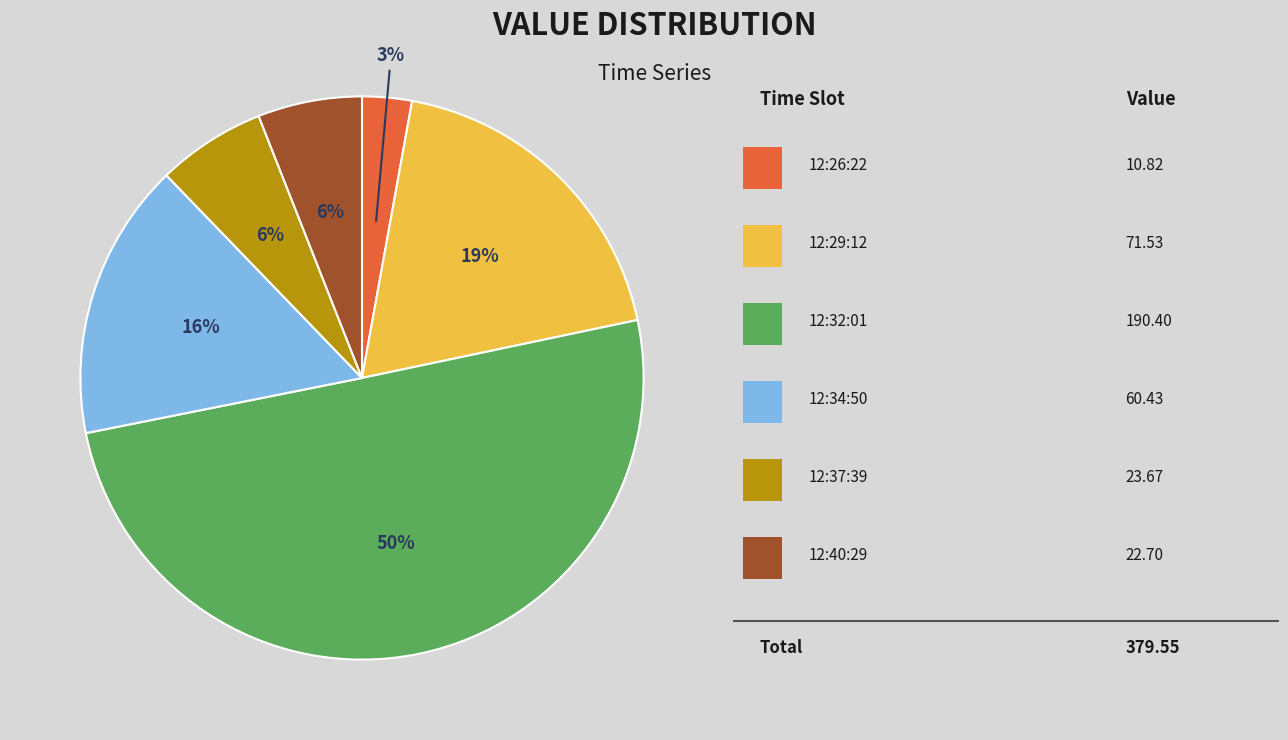

To the nearest percent, what is the average slice percentage?

17%